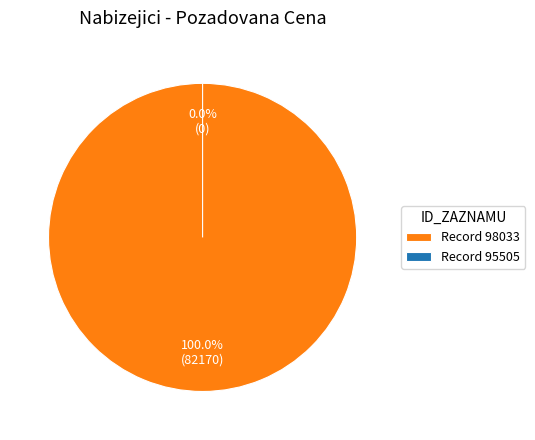

What is the change in value from 98033 to 95505?

-82170